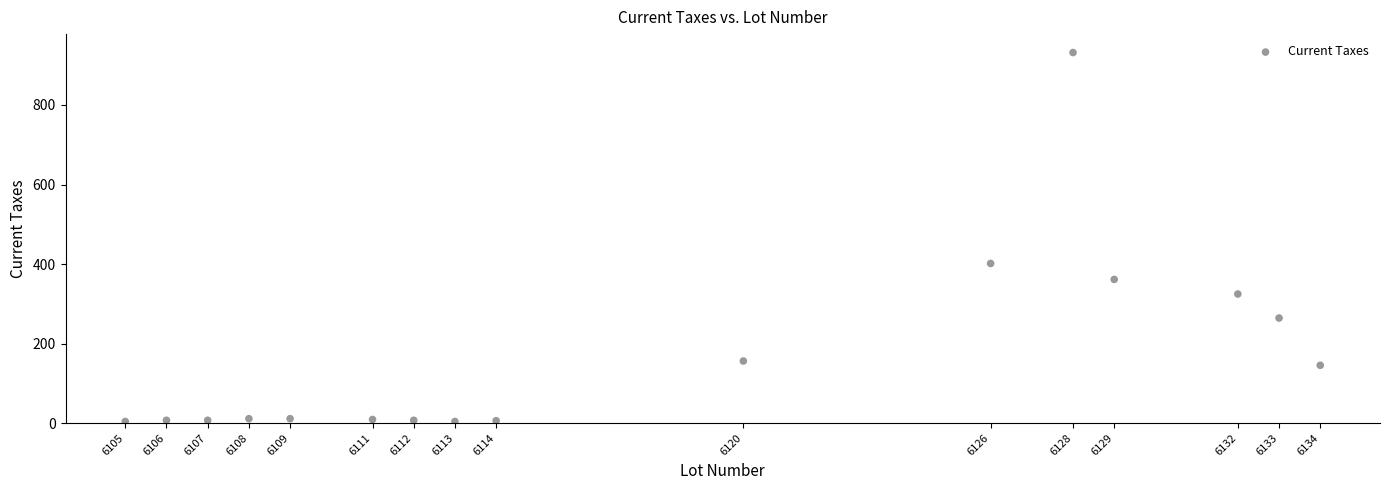

What is the range of Y values (max minus min)?

927.9